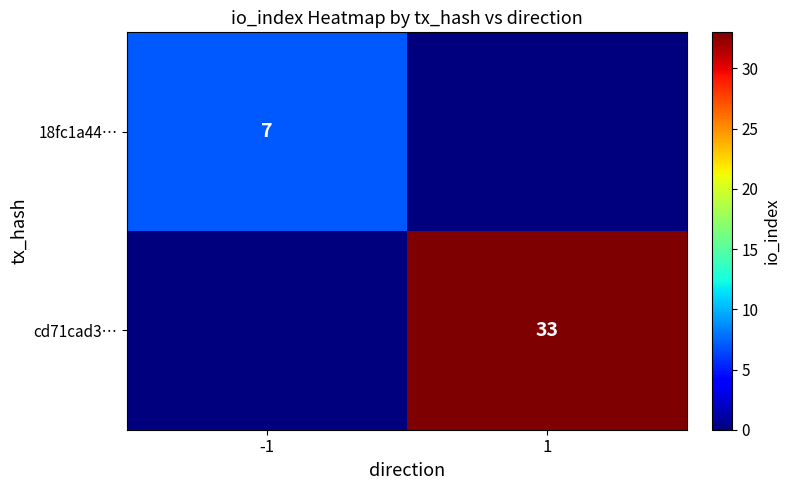

True or false: cd71cad3… has a value of 49 at 1.

False